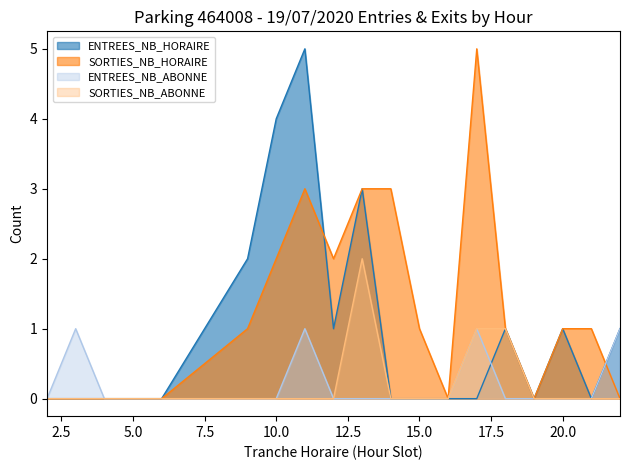

Where is ENTREES_NB_ABONNE nearest to the value 0?

2